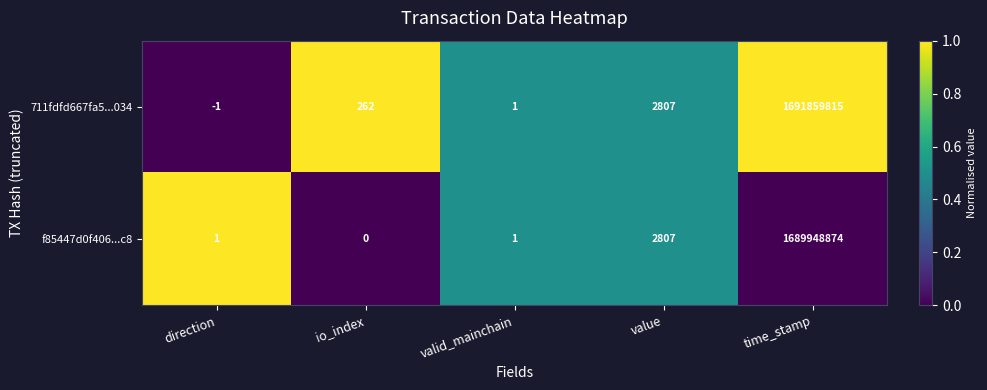

Rank the series by their average value, from lowest to highest.

f85447d0f406...c8, 711fdfd667fa5...034